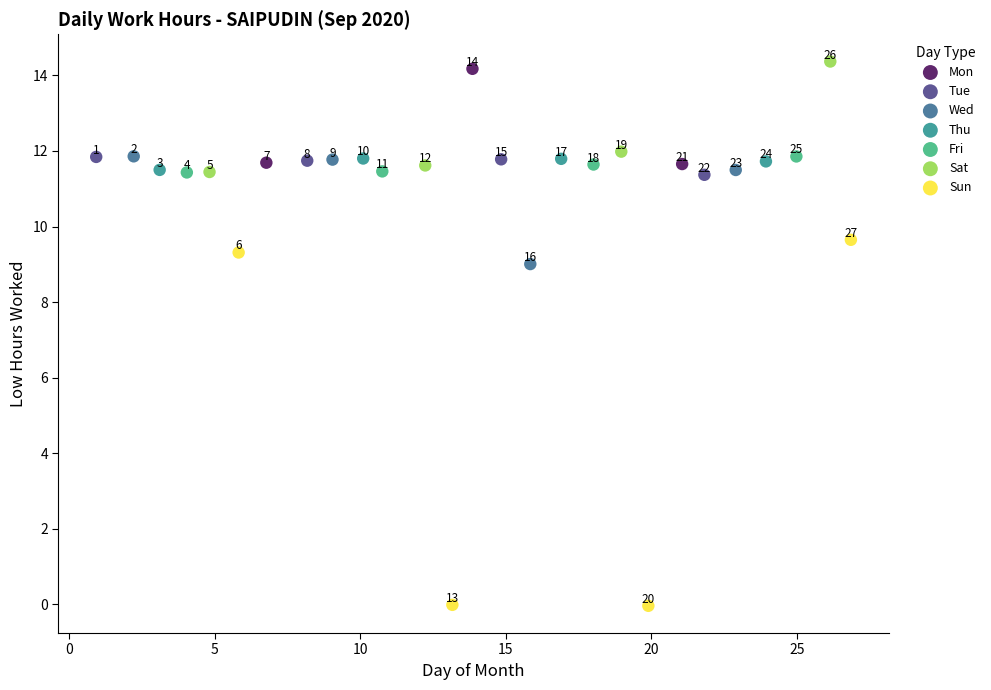

Which series contains the lowest Y value?

Sun